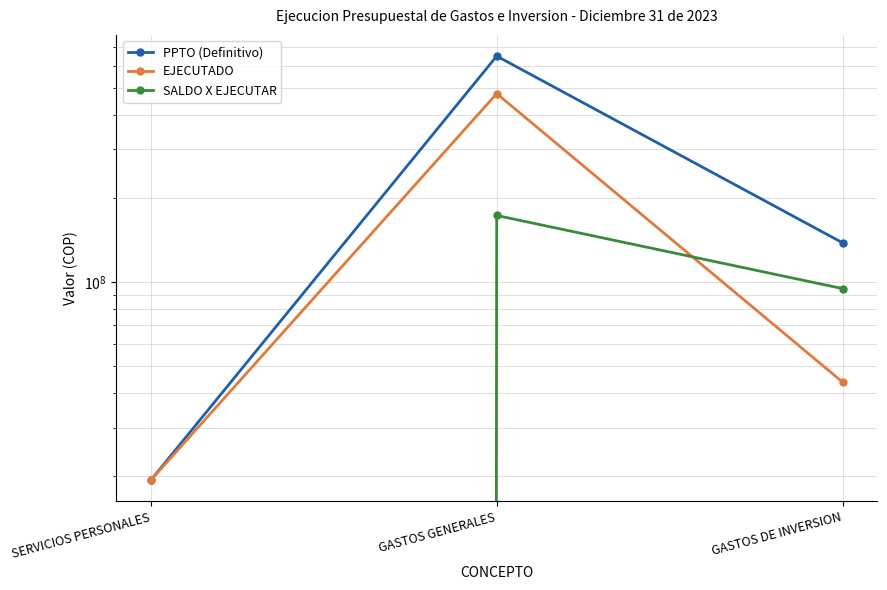

What position from the left is SERVICIOS PERSONALES?

1